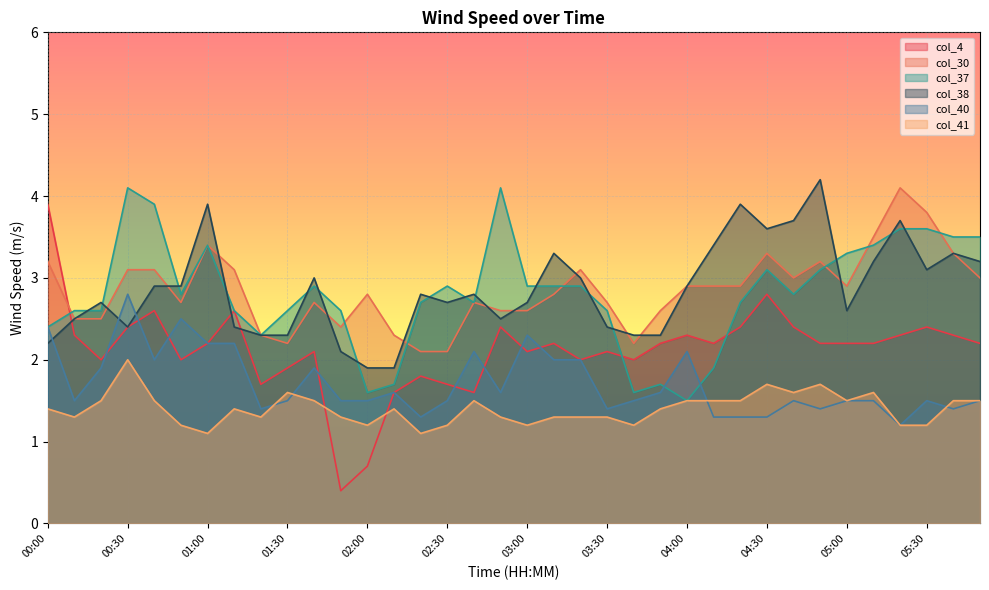

Is the value of col_40 at 04:10 greater than the value of col_30 at 02:20?

No